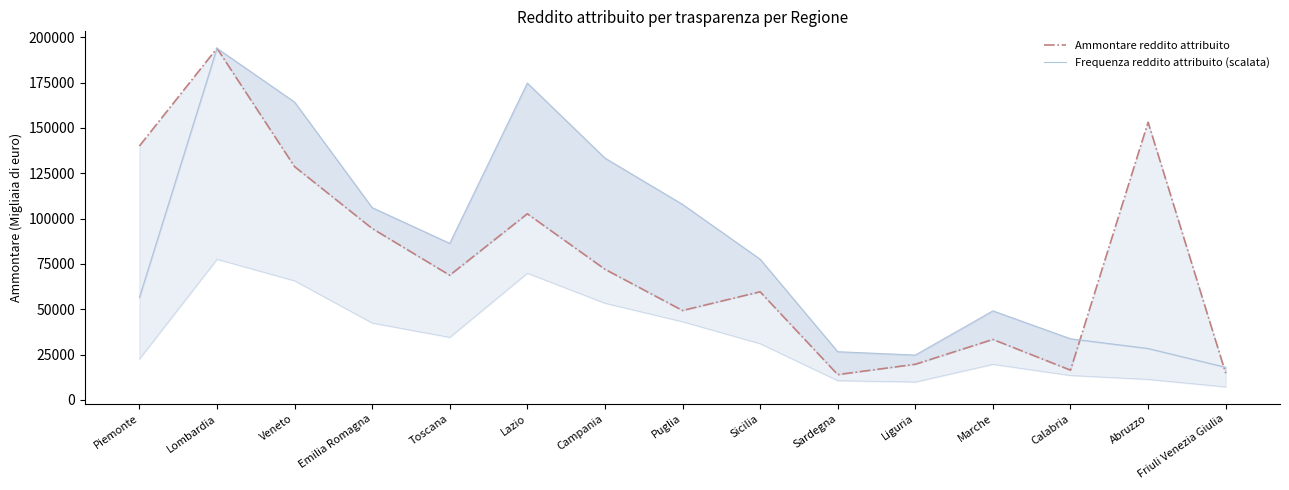

The Frequenza reddito attribuito (scalata) series shows 49105.6 at Marche. True or false?

True